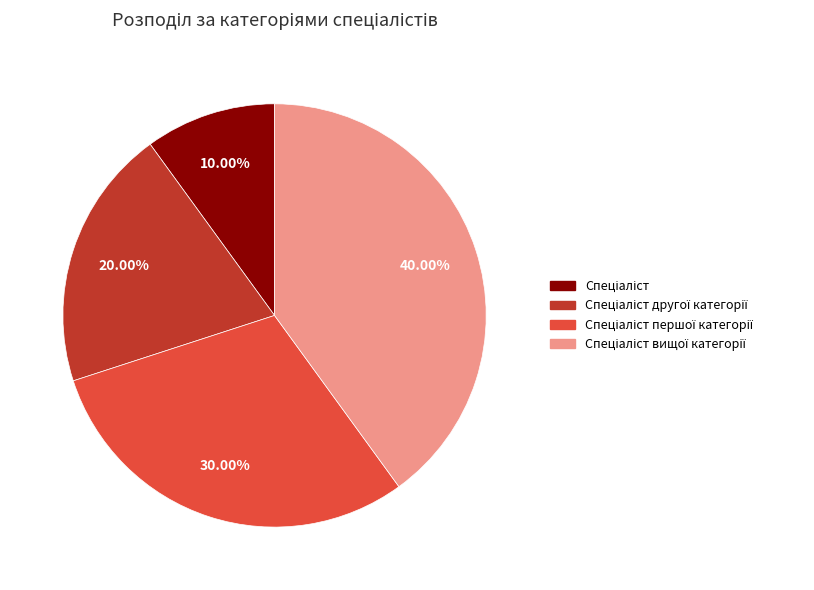

Is there a majority slice in this chart?

No